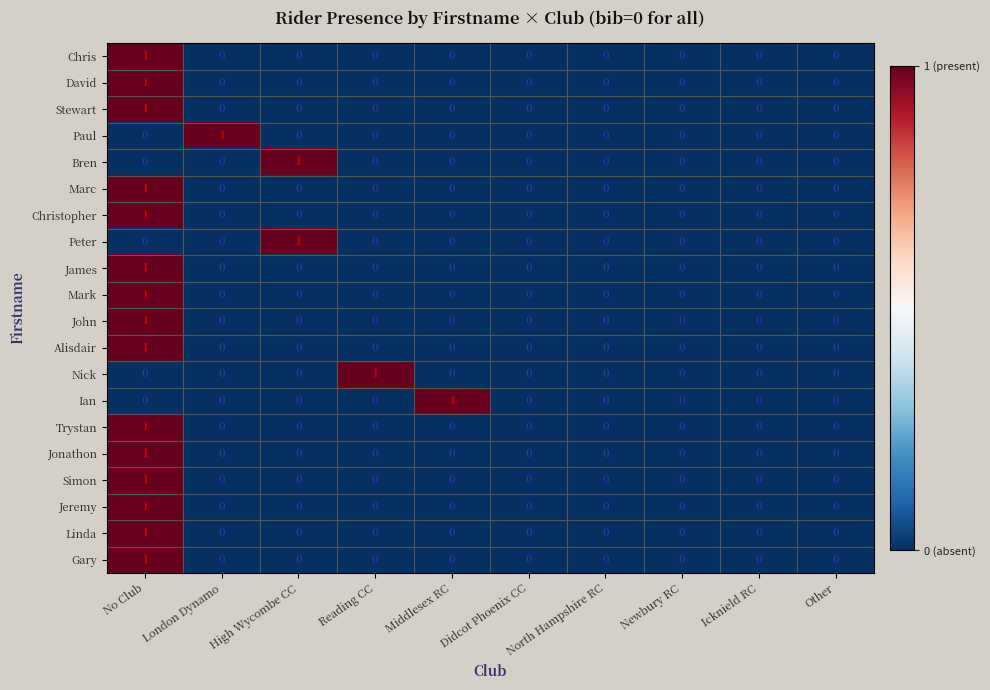

The value of Christopher at North Hampshire RC is -1. True or false?

False